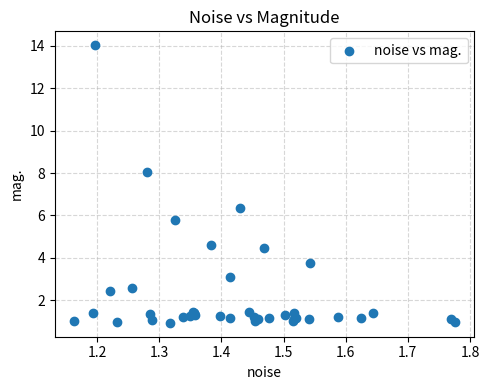

What Y value in the scatter plot is closest to 7?

6.4